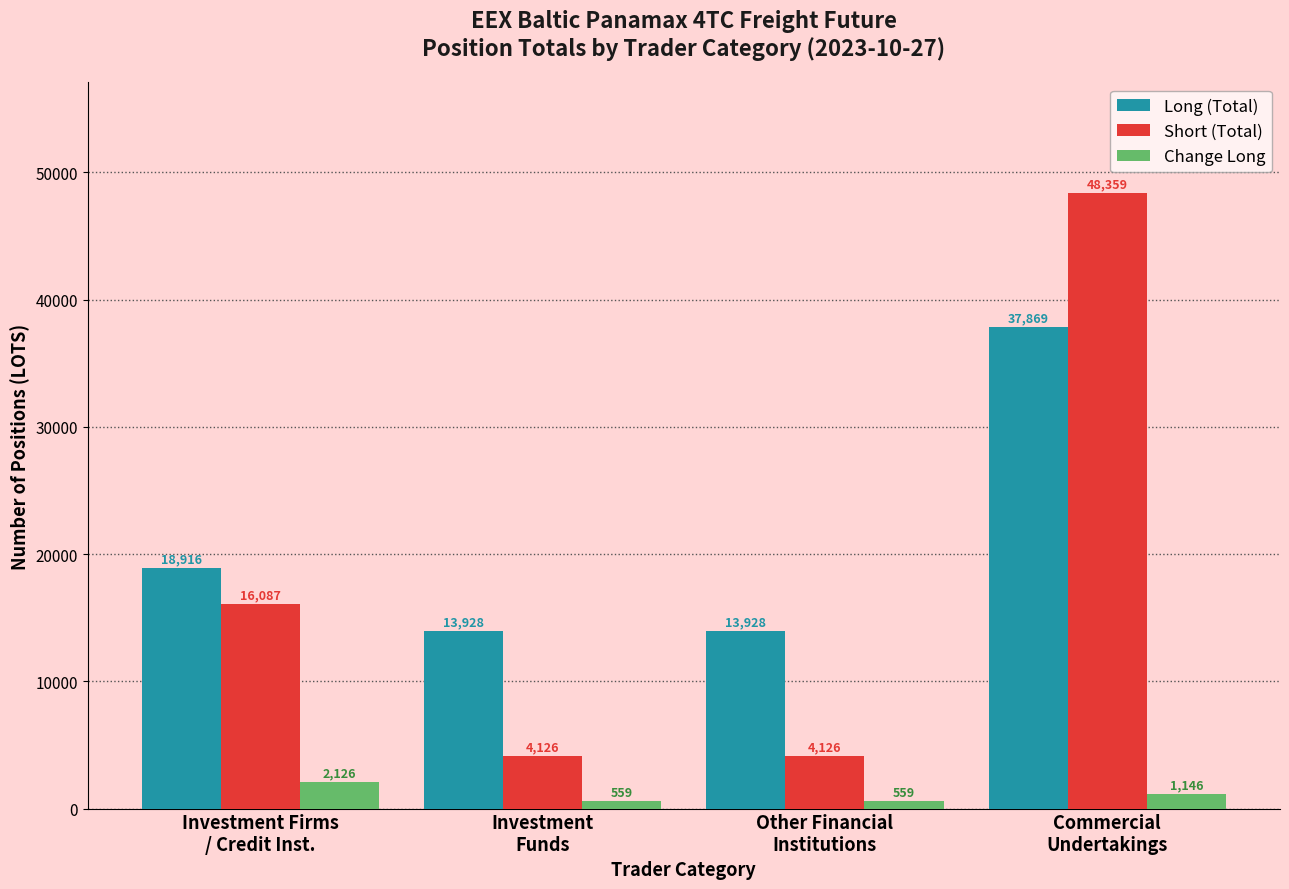

What is the minimum value shown in the chart?

559.4